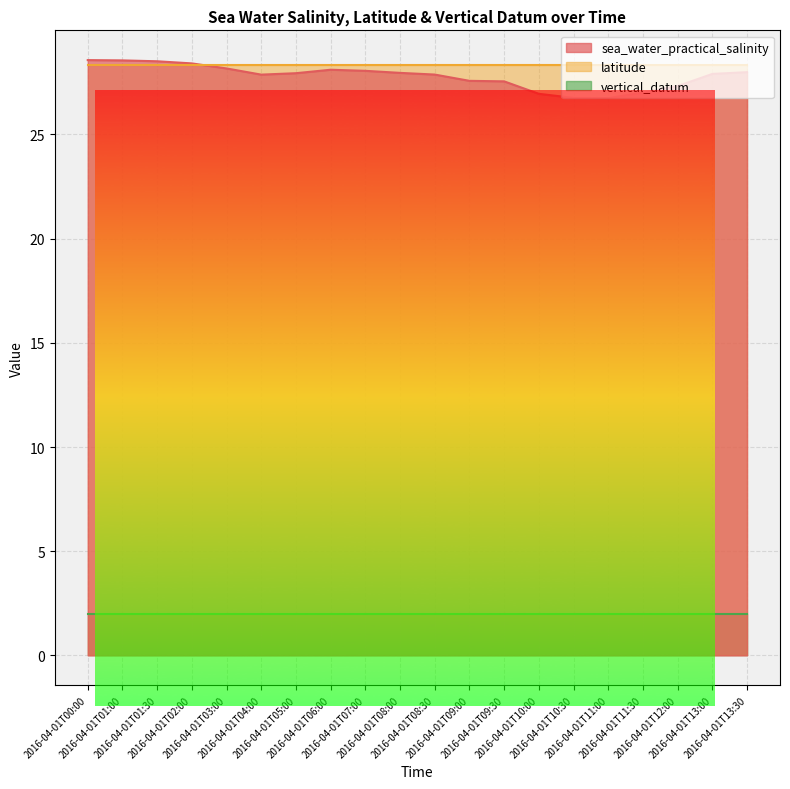

Is it true that latitude equals 11.4 at 2016-04-01T02:00?

False